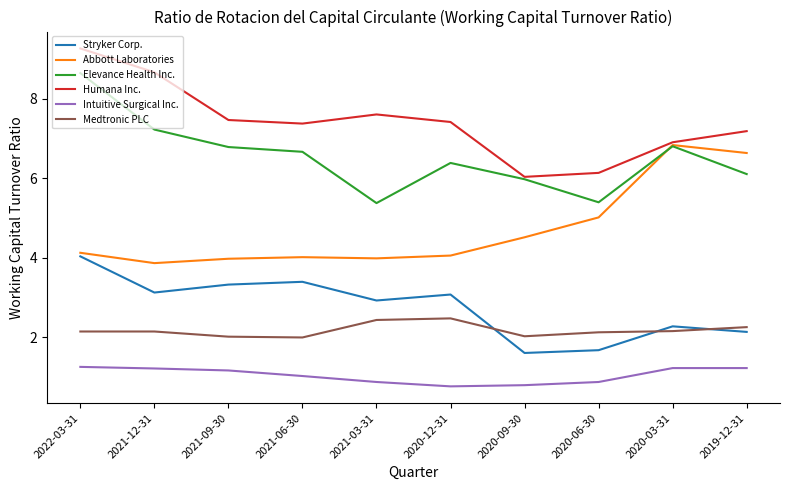

What are all the series names shown in the legend?

Stryker Corp., Abbott Laboratories, Elevance Health Inc., Humana Inc., Intuitive Surgical Inc., Medtronic PLC